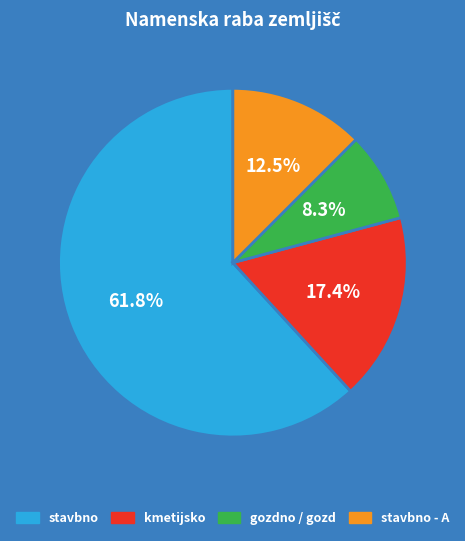

Is there a majority slice in this chart?

Yes